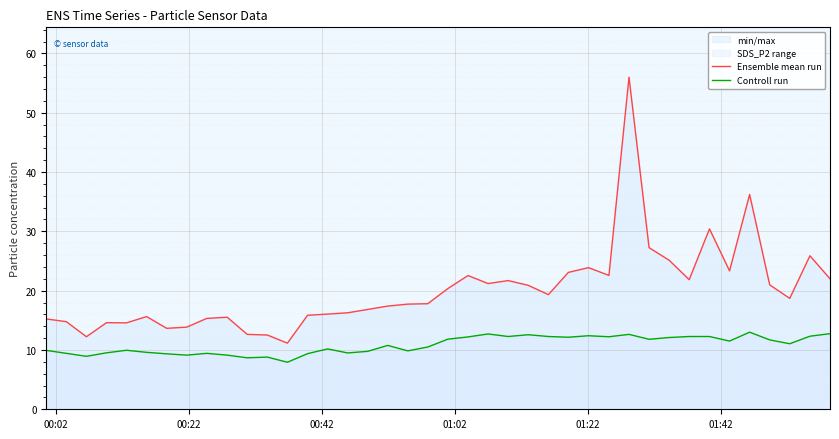

Which series has the largest total across all categories?

Ensemble mean run